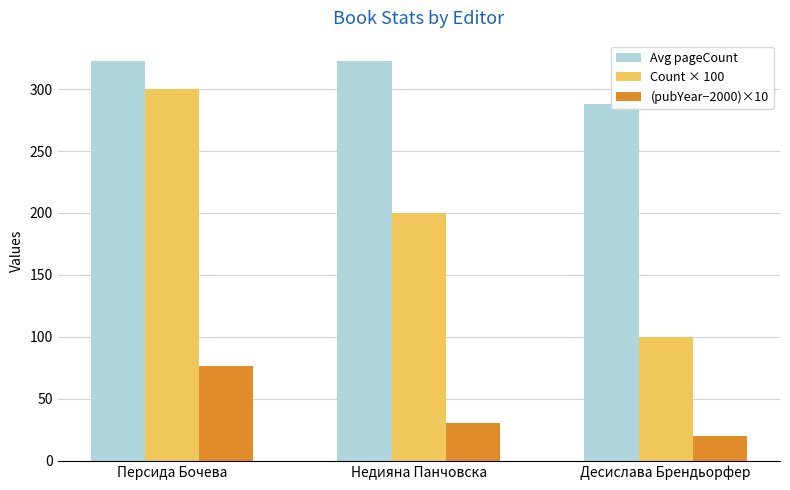

At which category is the sum across all series the highest?

Персида Бочева